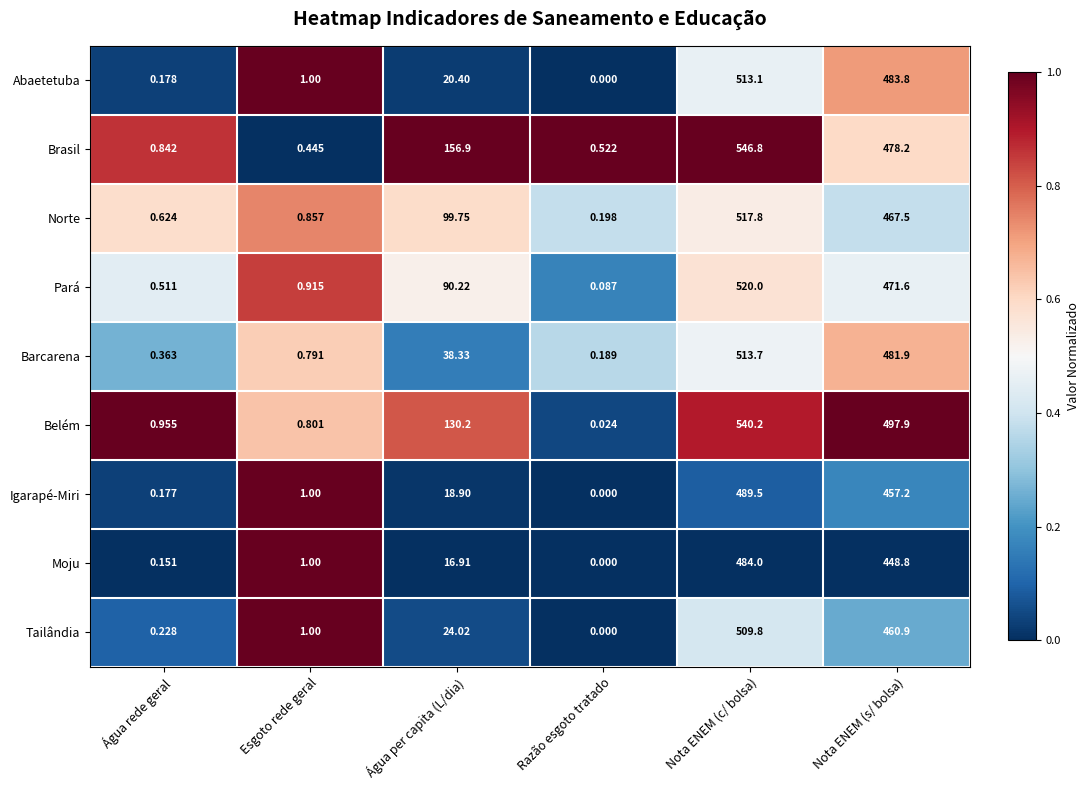

How many values in the Barcarena series exceed 38?

3